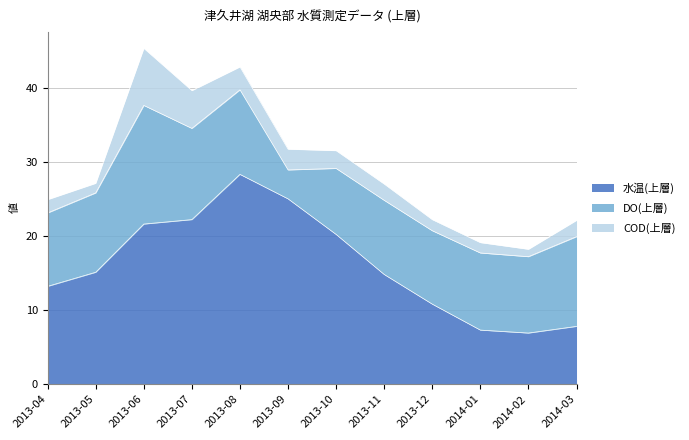

Reading left to right, what are all the values shown in this chart?

水温(上層): 13.2	15.1	21.6	22.2	28.3	25.0	20.2	14.8	10.8	7.3	6.9	7.8
DO(上層): 9.9	10.7	16.0	12.3	11.4	3.9	8.9	10.0	9.9	10.4	10.3	12.1
COD(上層): 1.8	1.3	7.7	5.1	3.1	2.8	2.4	2.2	1.5	1.4	1.0	2.2